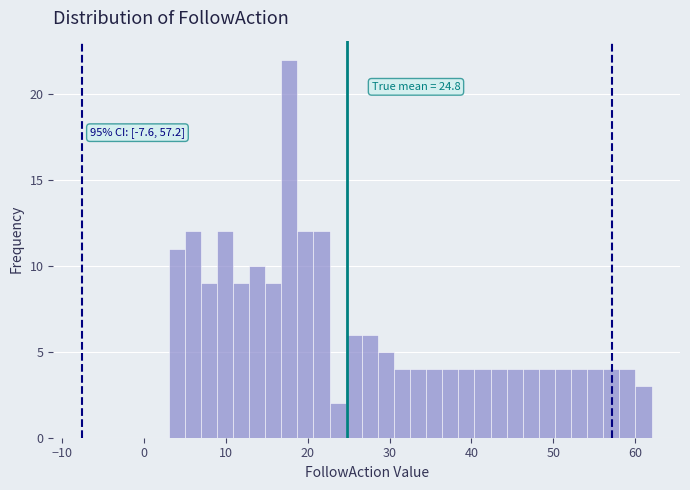

Read against the x-axis, roughly where is the centre of the tallest bar?

18